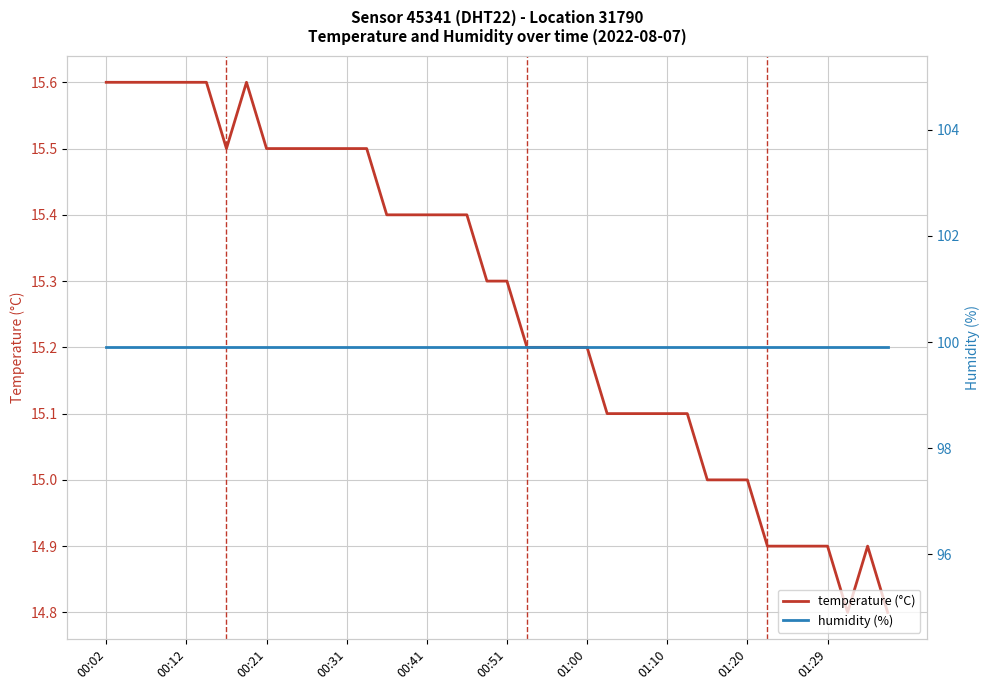

At which category is the sum across all series the highest?

00:02